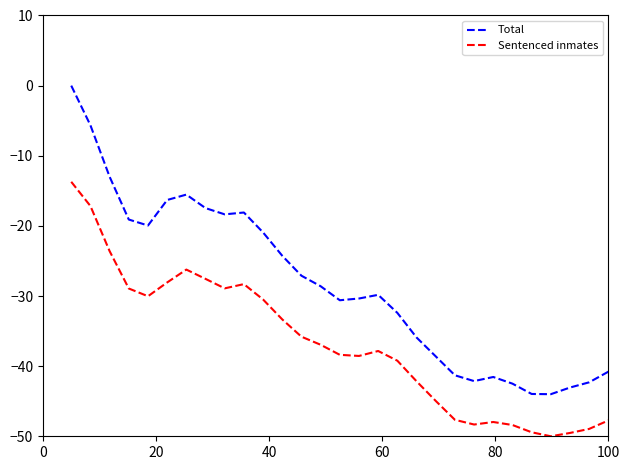

True or false: Total and Sentenced inmates cross at least once.

False